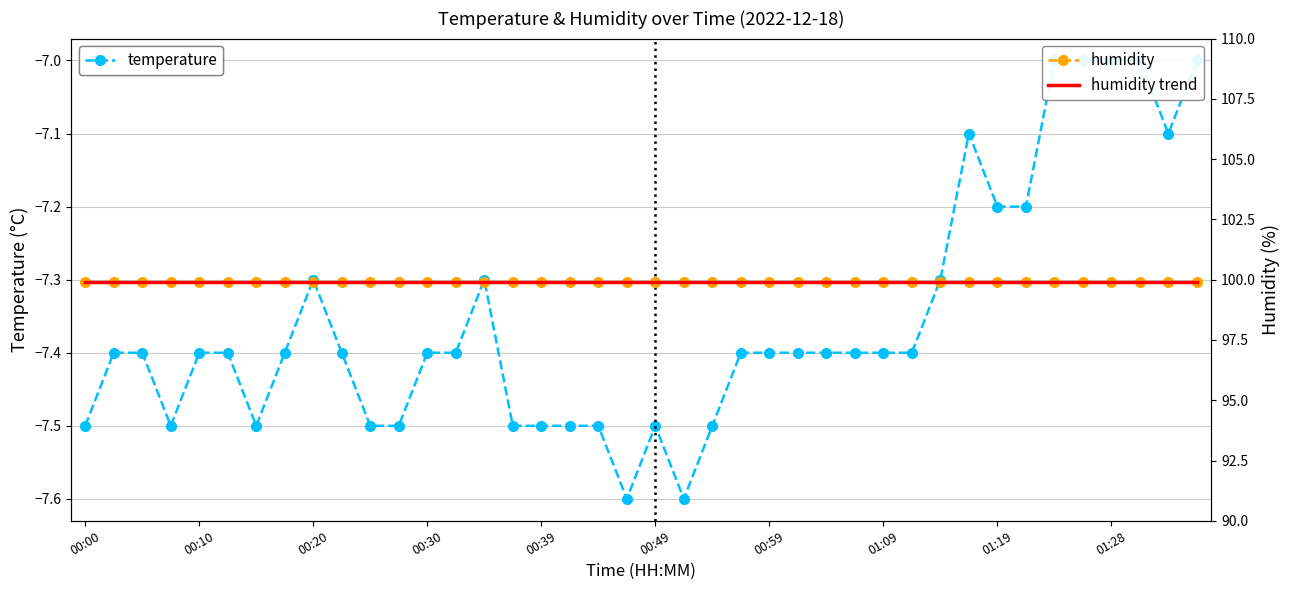

The value of temperature at 01:28 is -11.5. True or false?

False